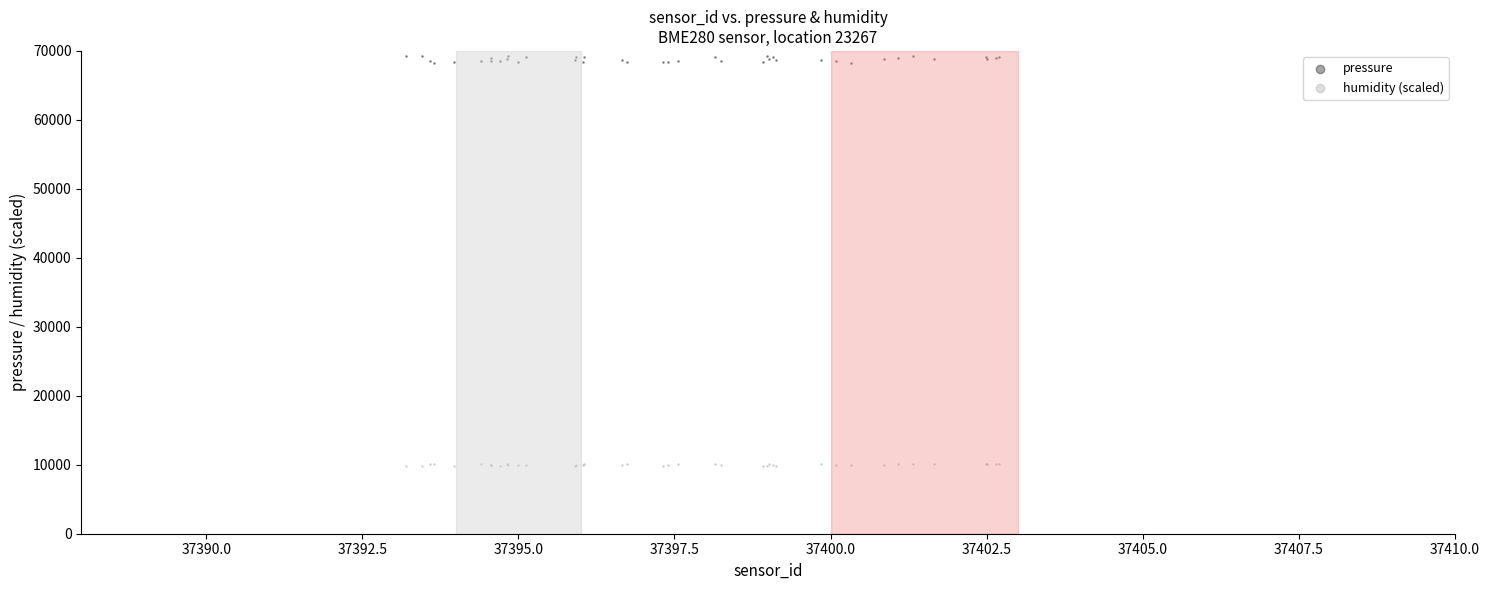

Which series contains the highest Y value?

pressure